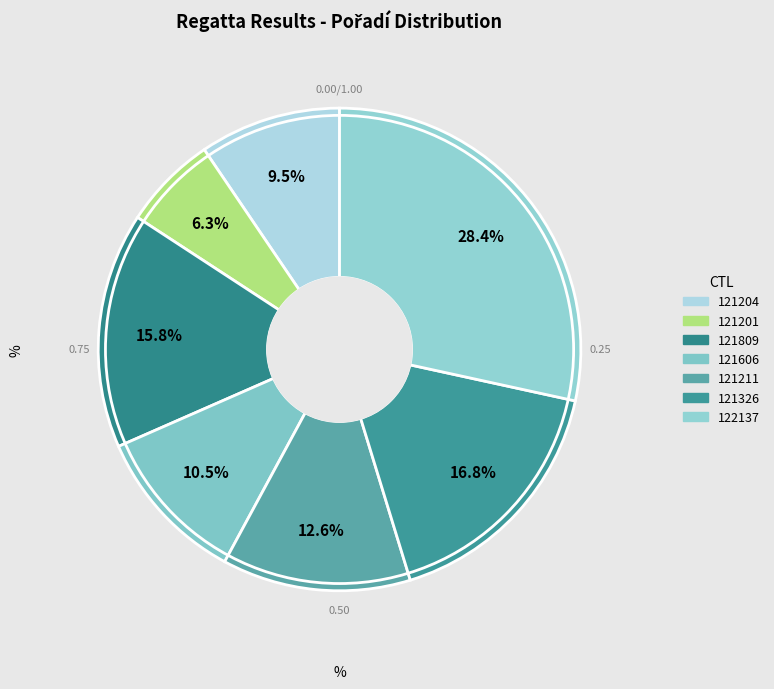

To the nearest percent, what is the difference between the largest and smallest slice percentages?

22%